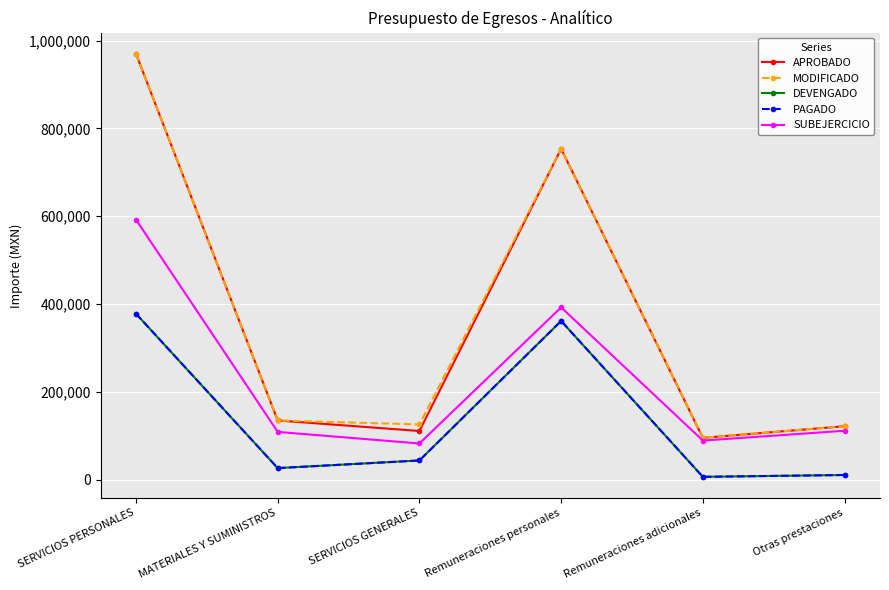

What is the minimum value shown in the chart?

6191.8